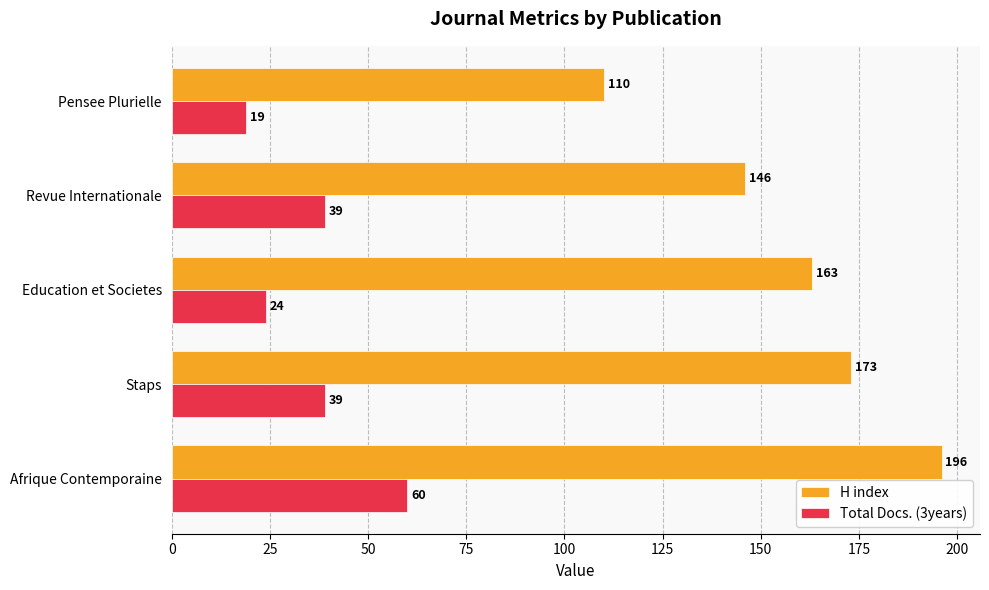

List the series in order of their overall mean, lowest first.

Total Docs. (3years), H index